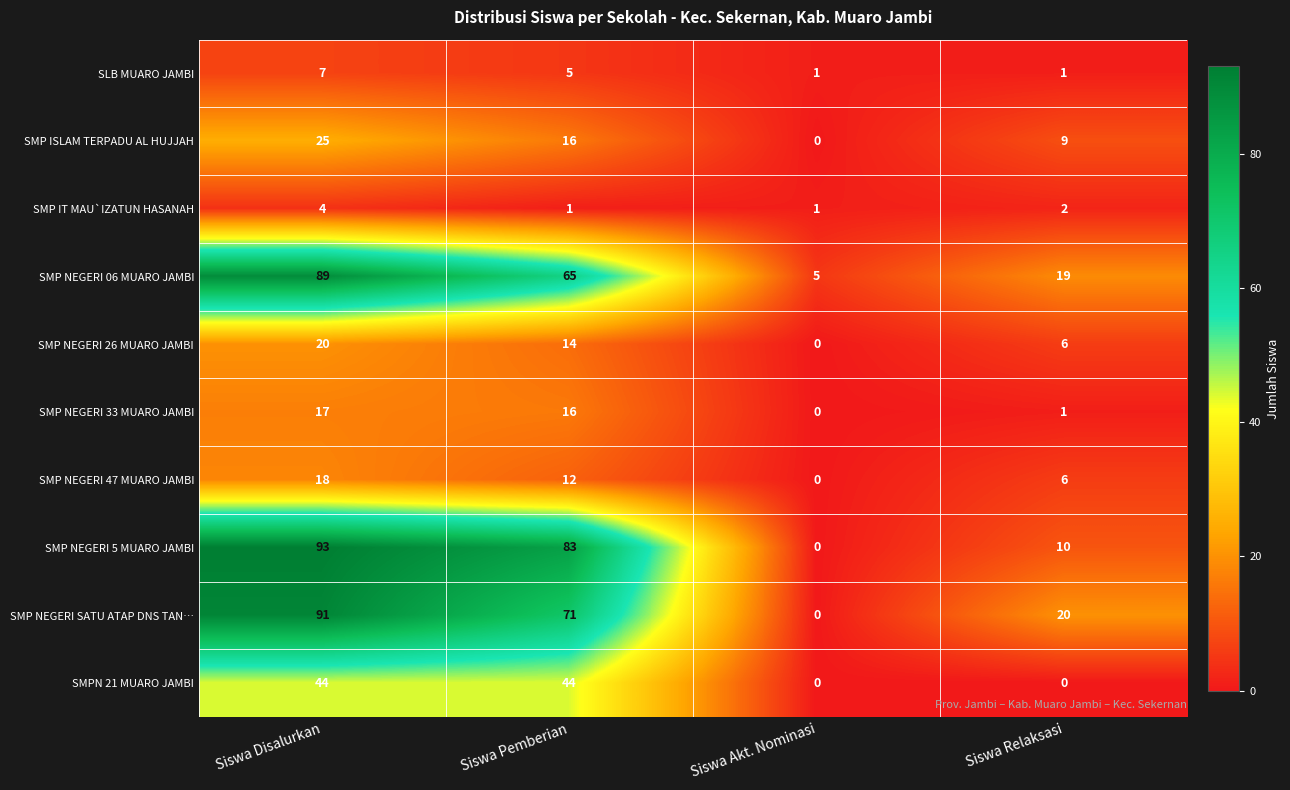

Where is SMP NEGERI SATU ATAP DNS TAN… nearest to the value 45?

Siswa Relaksasi